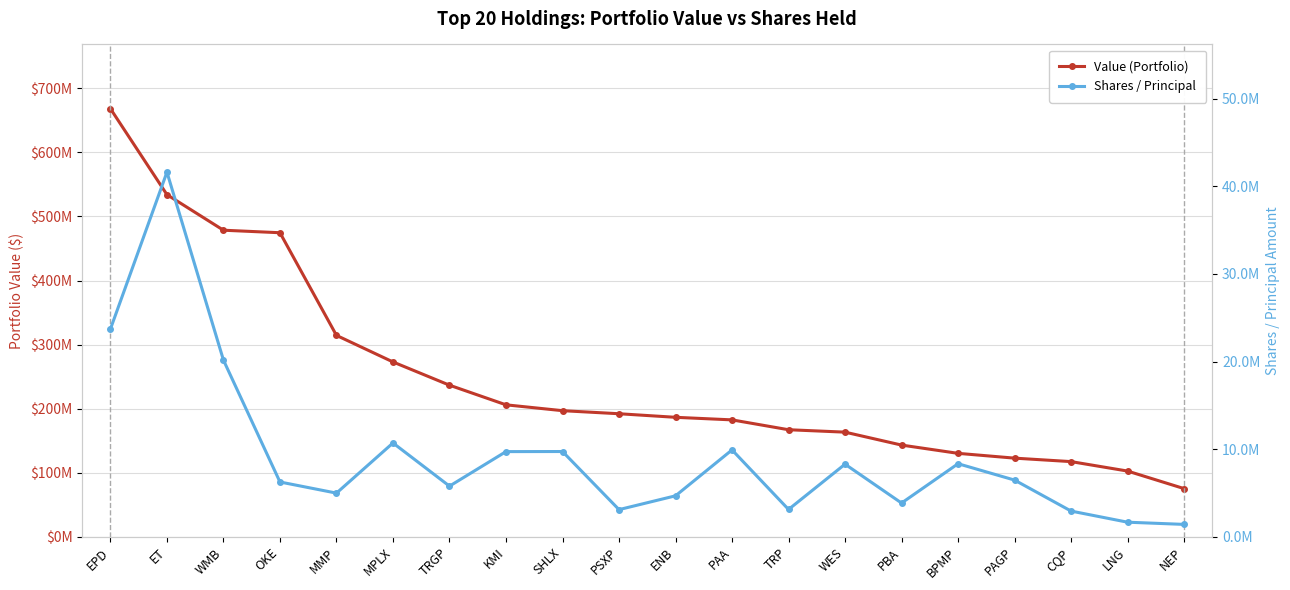

What is the spread (max minus min) of values at PBA?

139446670